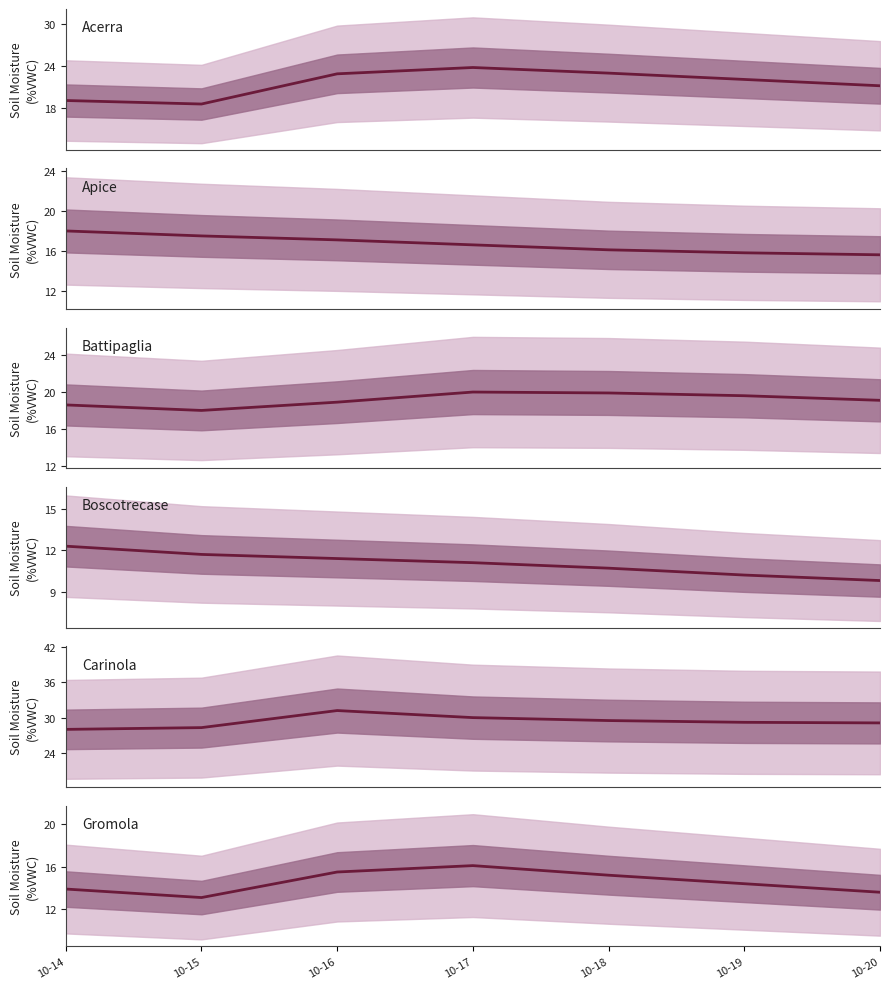

Count the number of data series in this chart.

6